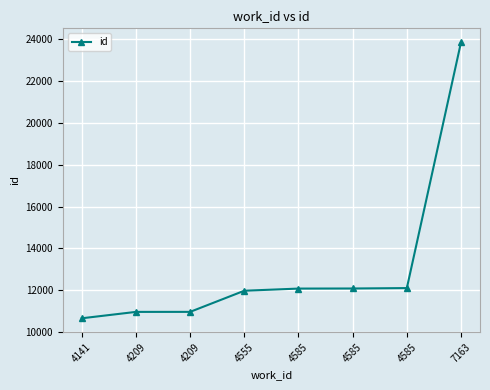

What is the minimum value shown in the chart?

10653